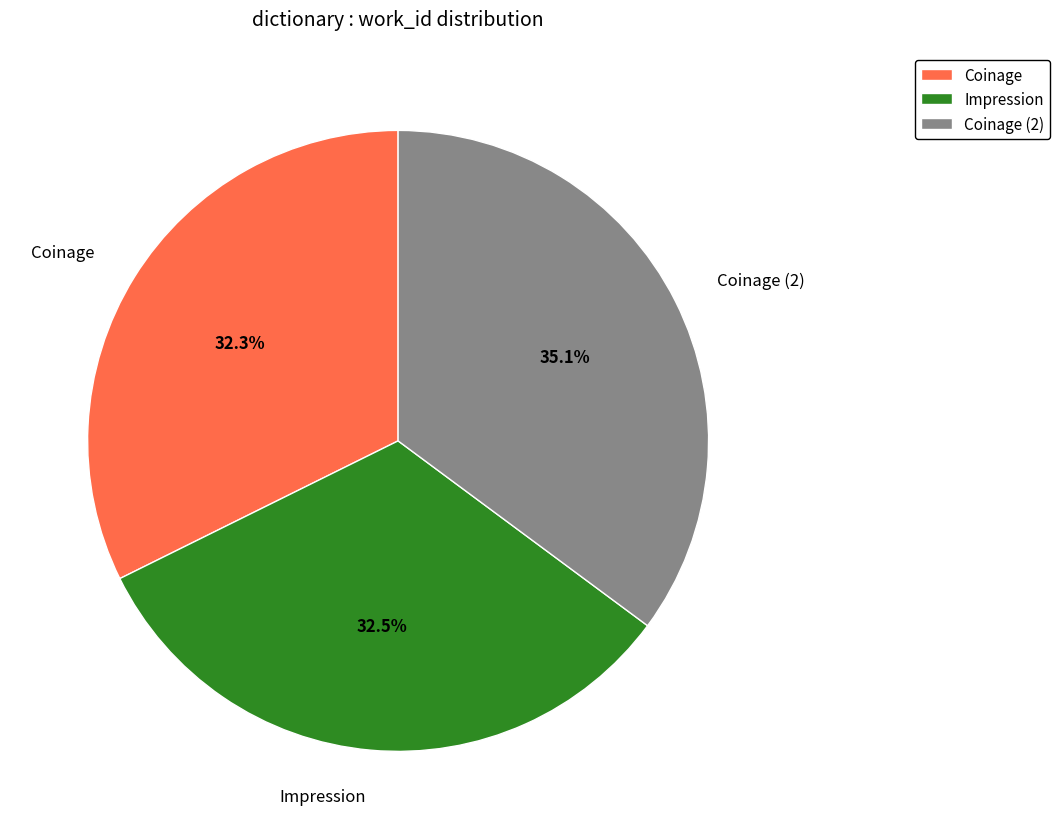

Count the number of slices in the pie.

3